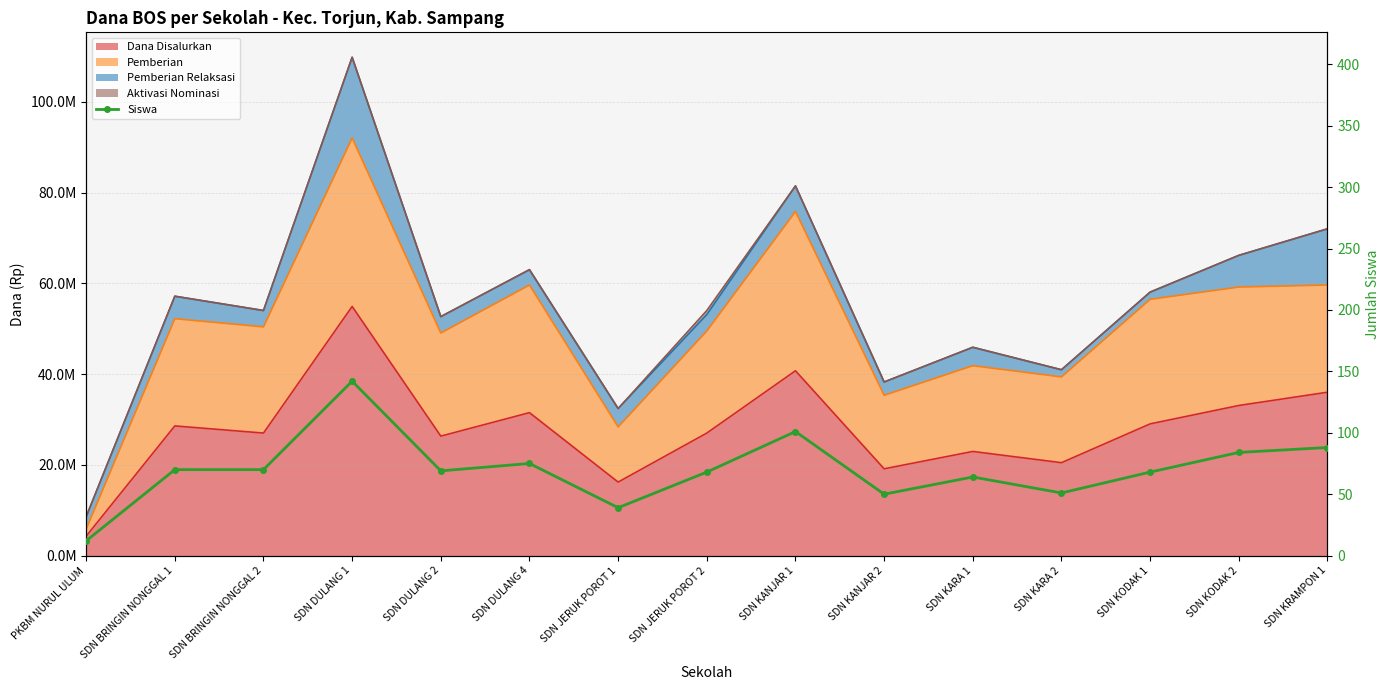

What is the label of the 14th point from the right?

SDN BRINGIN NONGGAL 1